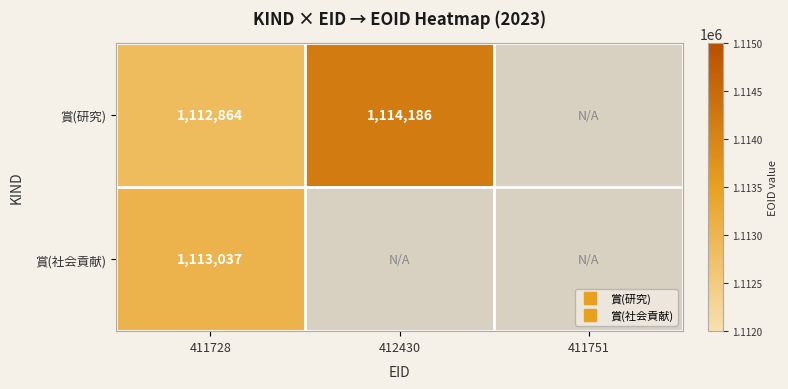

How many positive values does the 賞(社会貢献) series have?

1